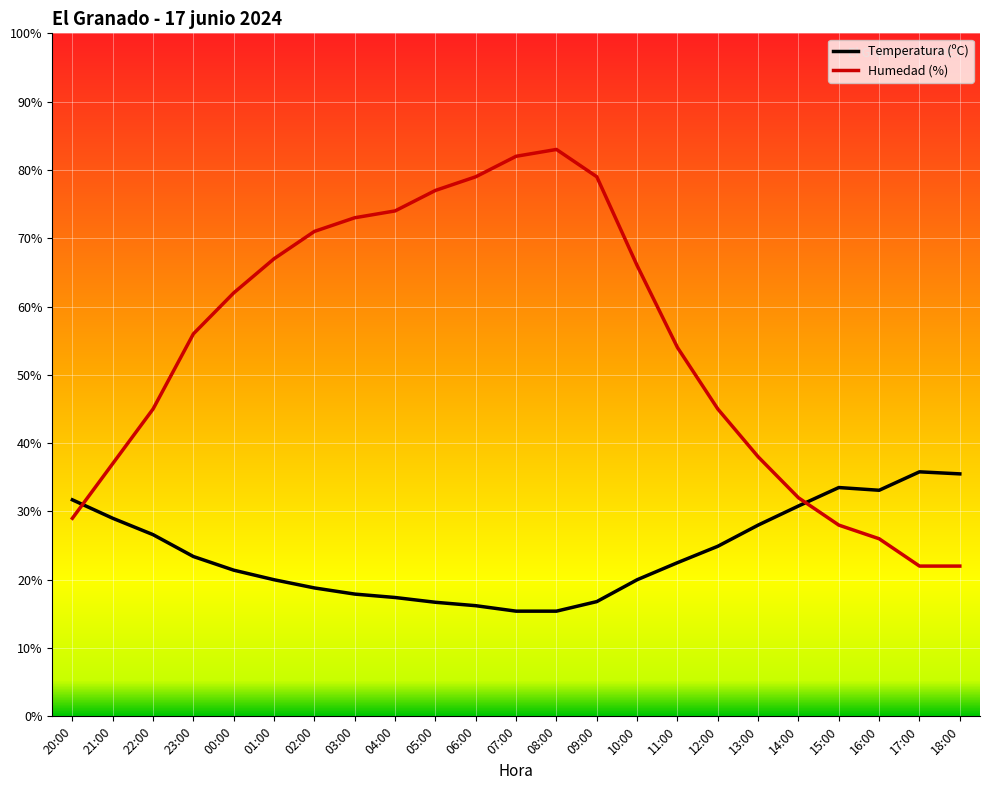

What position from the right is 11:00?

8